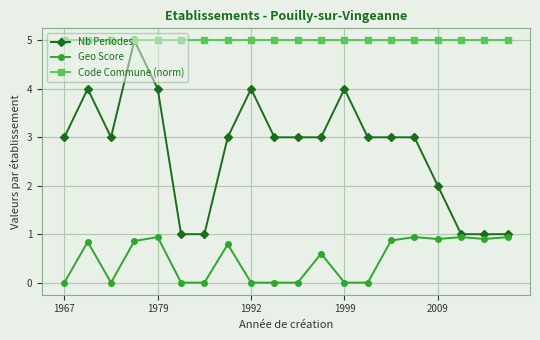

Which series has the largest total across all categories?

Code Commune (norm)